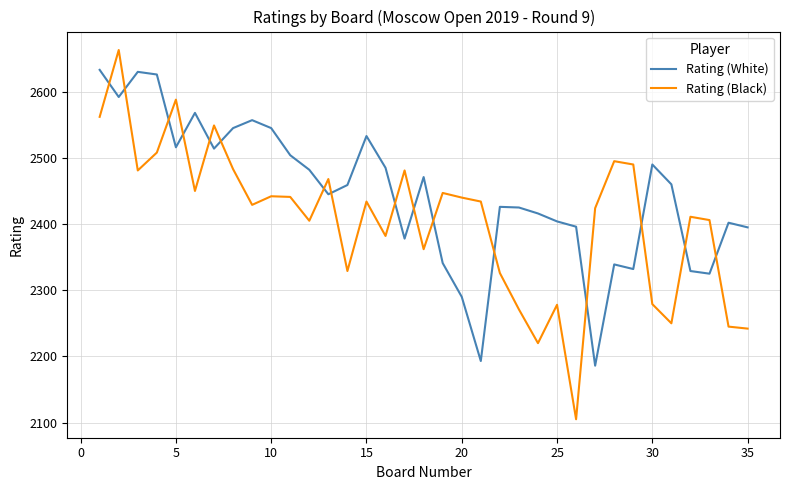

Which series has the largest range (max minus min)?

Rating (Black)